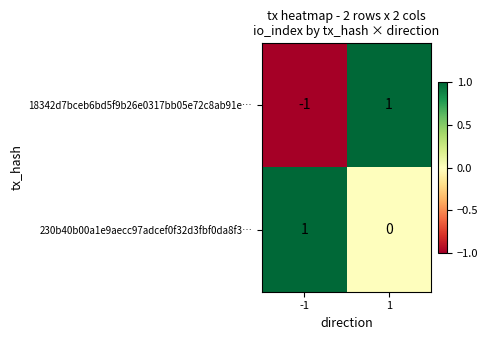

At how many categories does at least one series exceed 0?

2